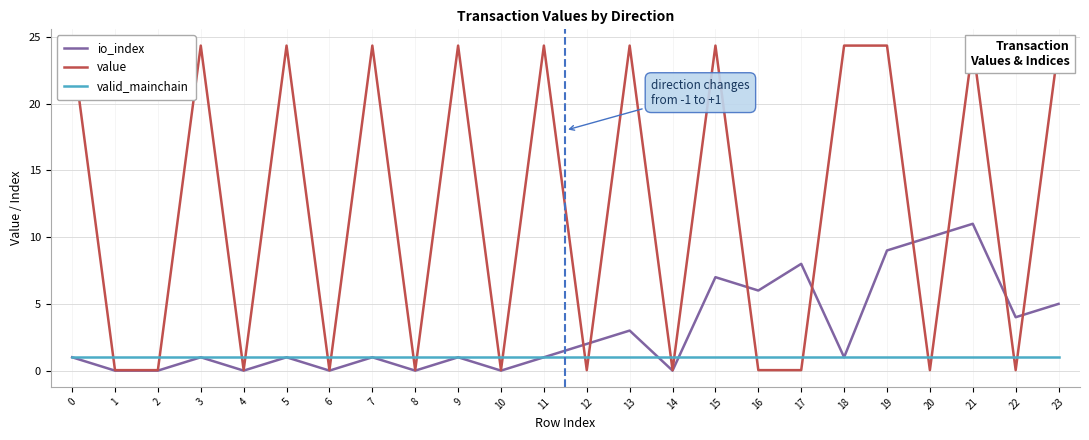

After their last crossing, which series has the higher values: value or io_index?

value